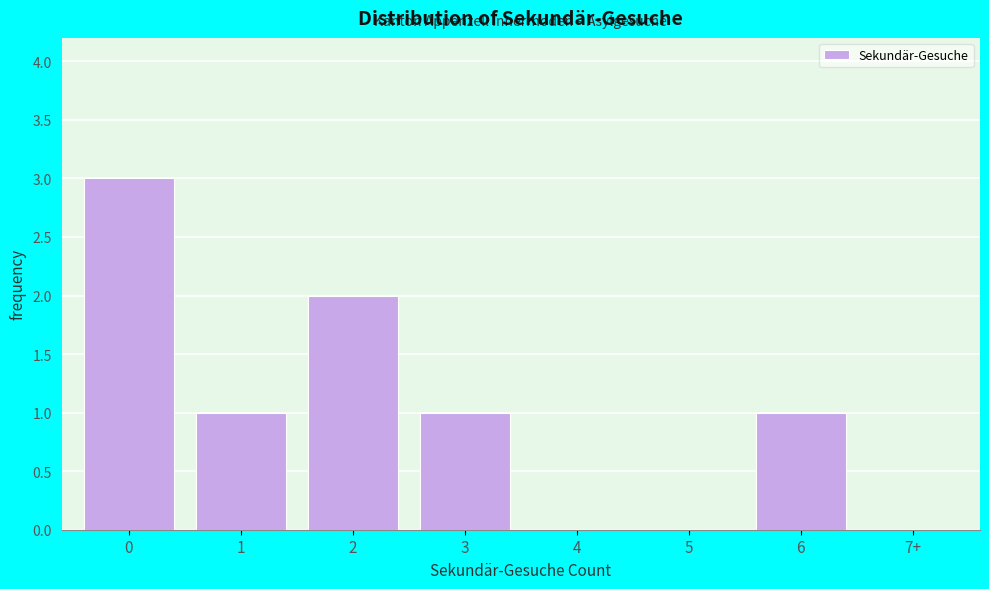

Reading left to right, list all the values displayed in this chart.

0=3	1=1	2=2	3=1	4=0	5=0	6=1	7+=0